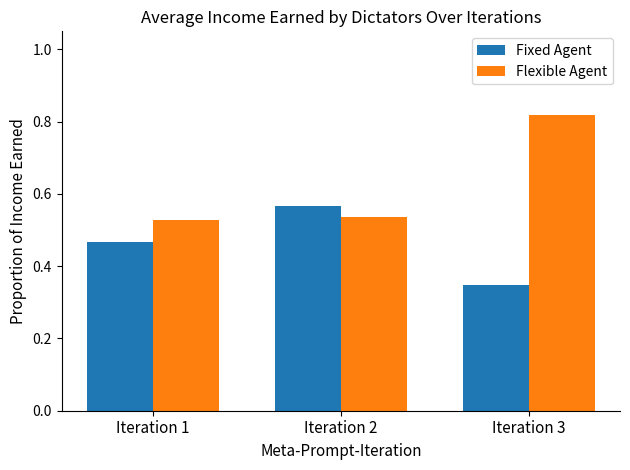

At which category is the sum across all series the highest?

Iteration 3